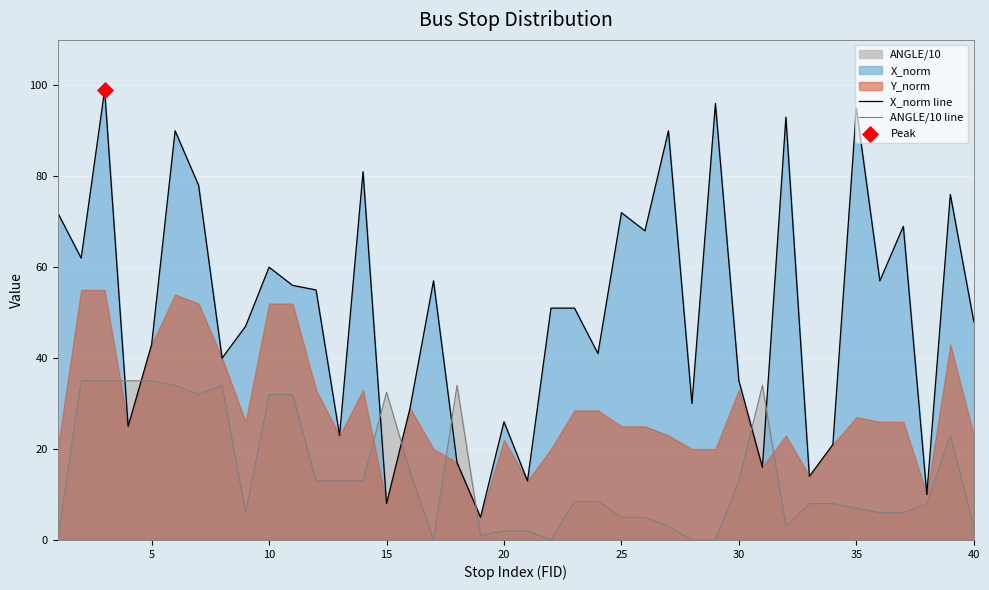

Which series reaches the maximum Y coordinate?

X_norm line